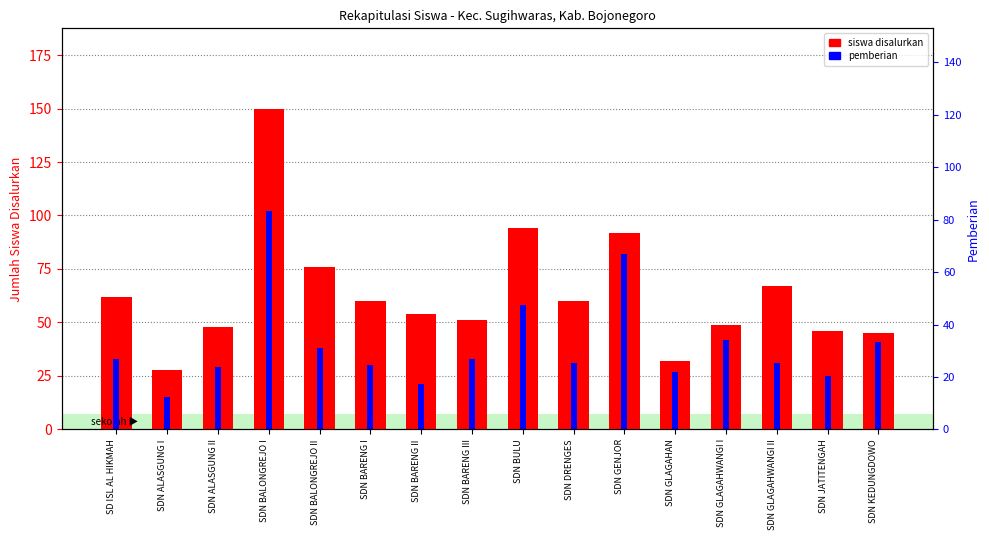

At which label is pemberian closest to 58?

SDN BULU